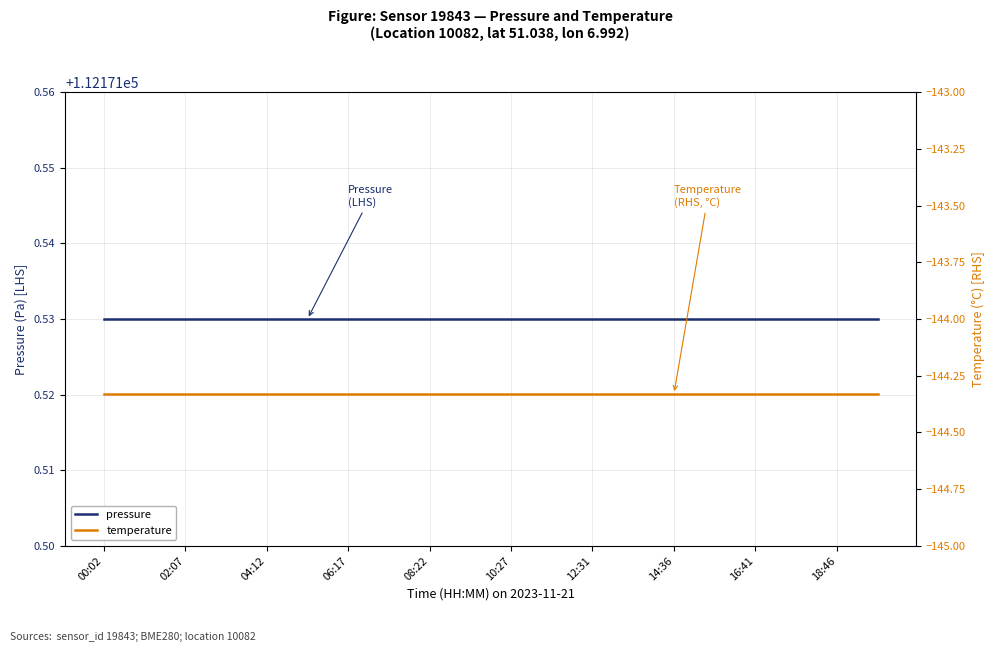

What is the sum of the temperature values at 17 and 02:07?

-288.7